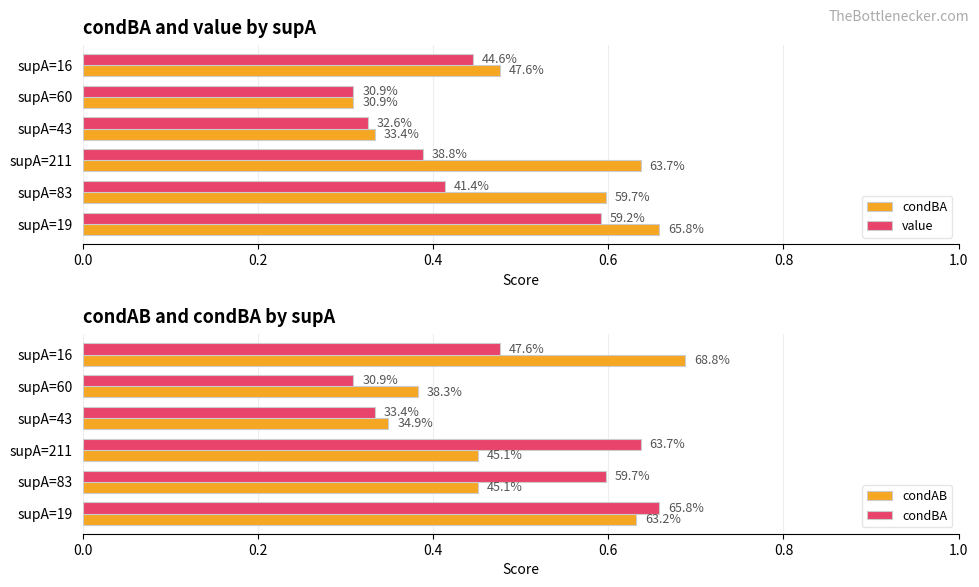

Which series changed the most between supA=43 and supA=16?

condAB